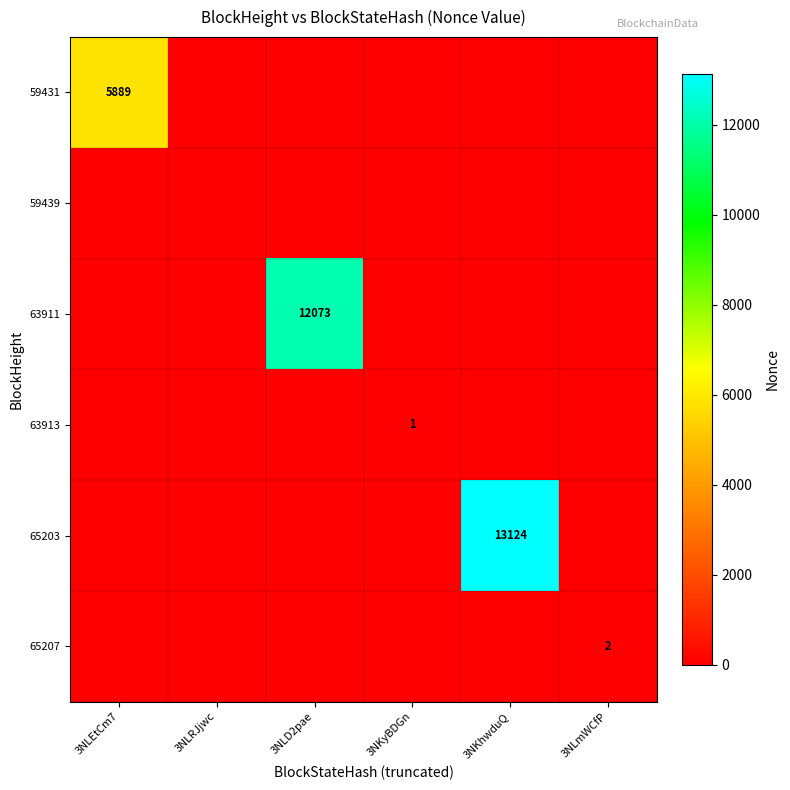

Is it true that 63913 equals 1 at 3NKyBDGn?

True